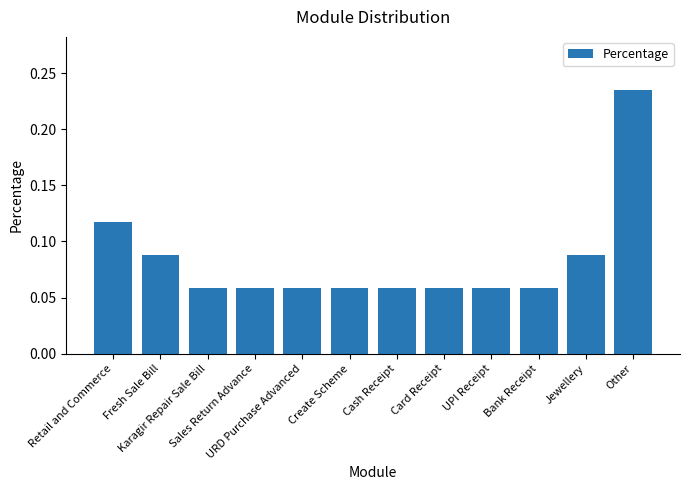

Count the values in the range 0 to 1.

12